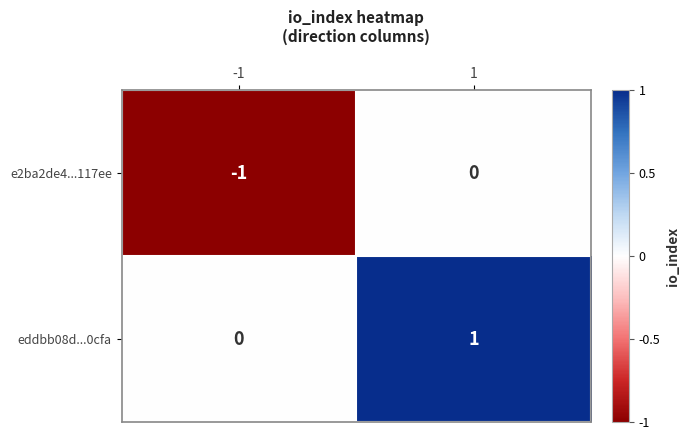

List the series in order of their peak value, highest first.

eddbb08d...0cfa, e2ba2de4...117ee